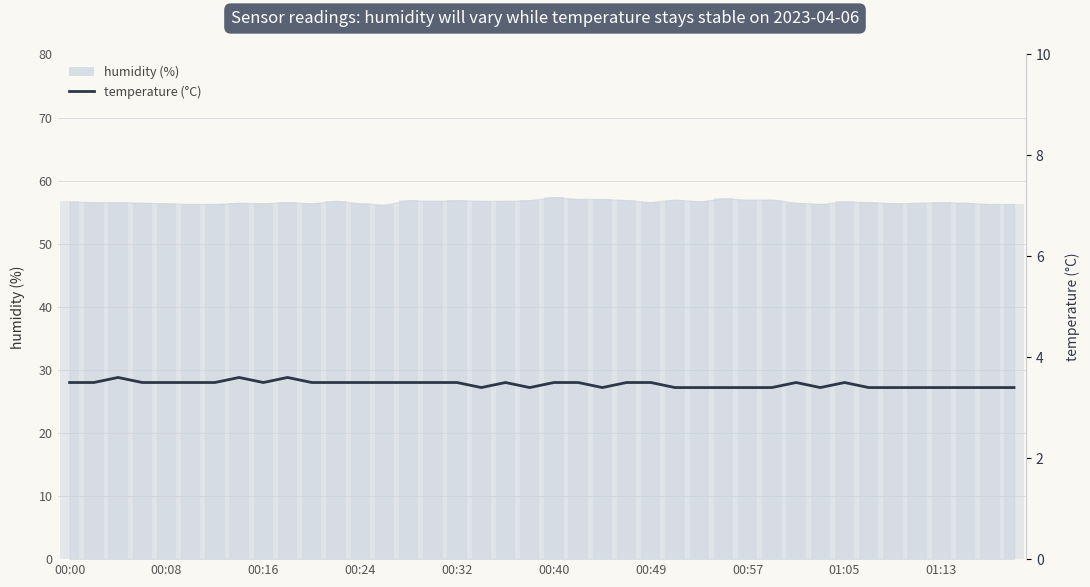

How many bars are there in total?

40